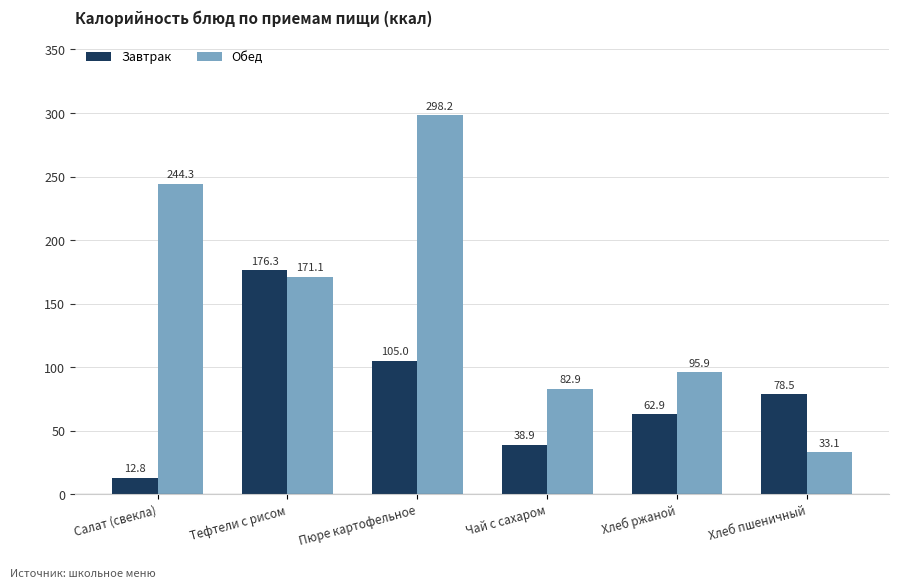

Reading left to right, extract all data points from this chart.

Завтрак: Салат (свекла)=12.8	Тефтели с рисом=176.3	Пюре картофельное=105.0	Чай с сахаром=38.9	Хлеб ржаной=62.9	Хлеб пшеничный=78.5
Обед: Салат (свекла)=244.3	Тефтели с рисом=171.1	Пюре картофельное=298.2	Чай с сахаром=82.9	Хлеб ржаной=95.9	Хлеб пшеничный=33.1